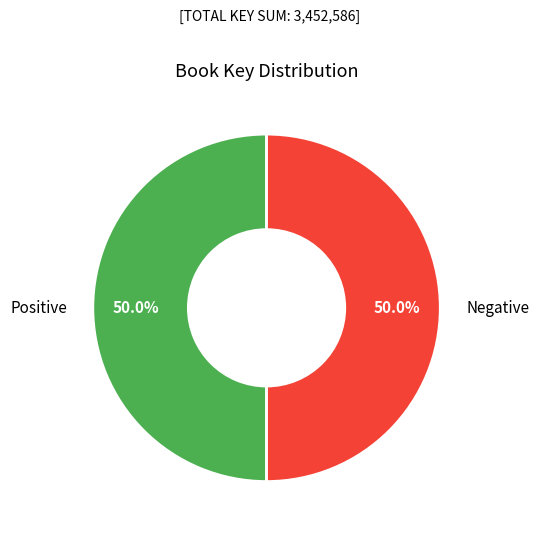

What is the ratio of the value at Negative to the value at Positive?

1.0